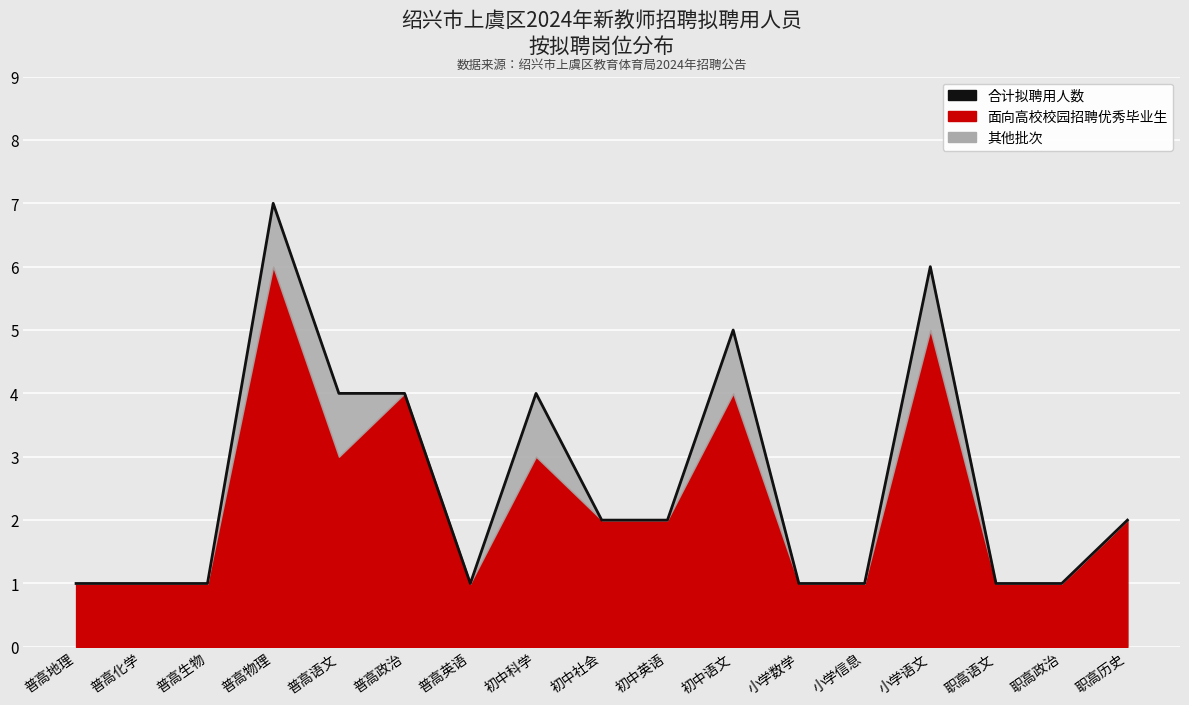

Does the chart display data point markers on the line(s)?

No